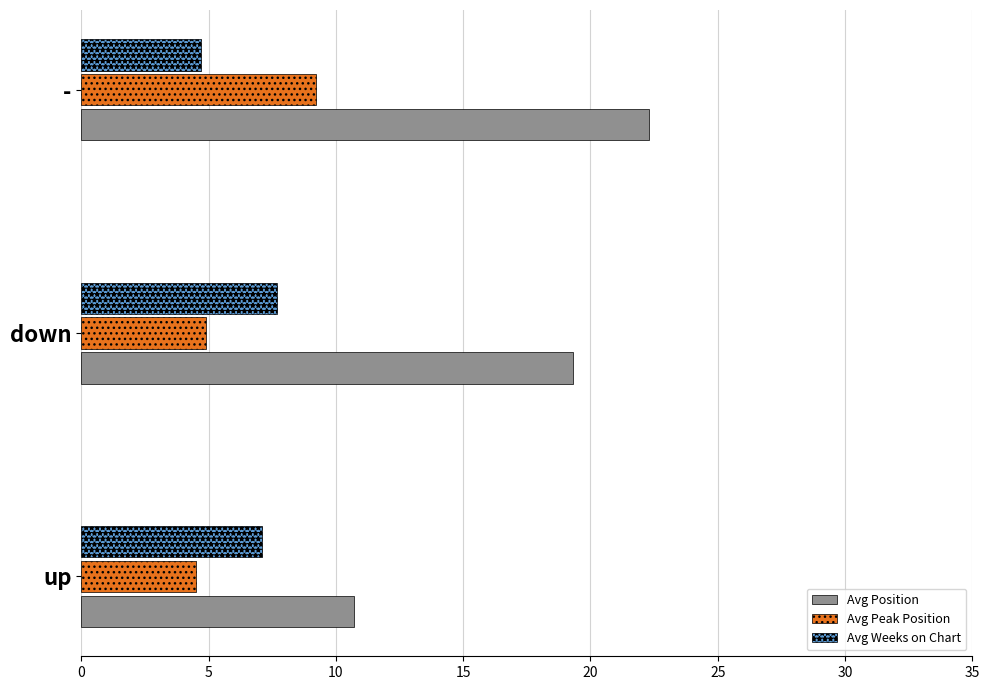

Which series has the largest total across all categories?

Avg Position